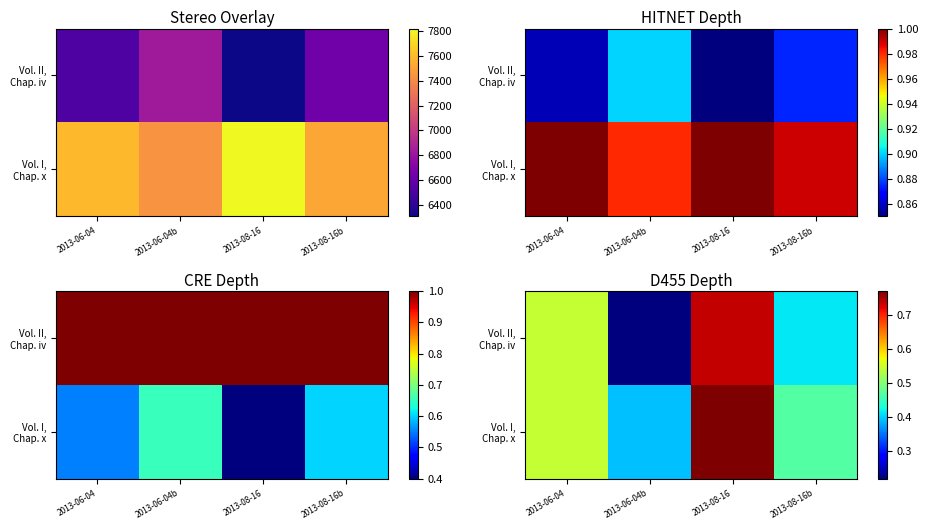

At which label does Vol. I, Chap. x reach its minimum?

2013-06-04b